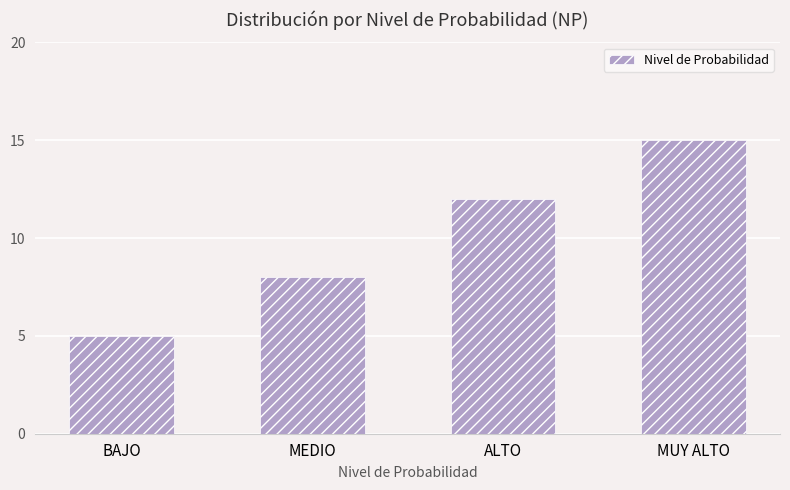

Is it true that the value at MEDIO is 5?

False